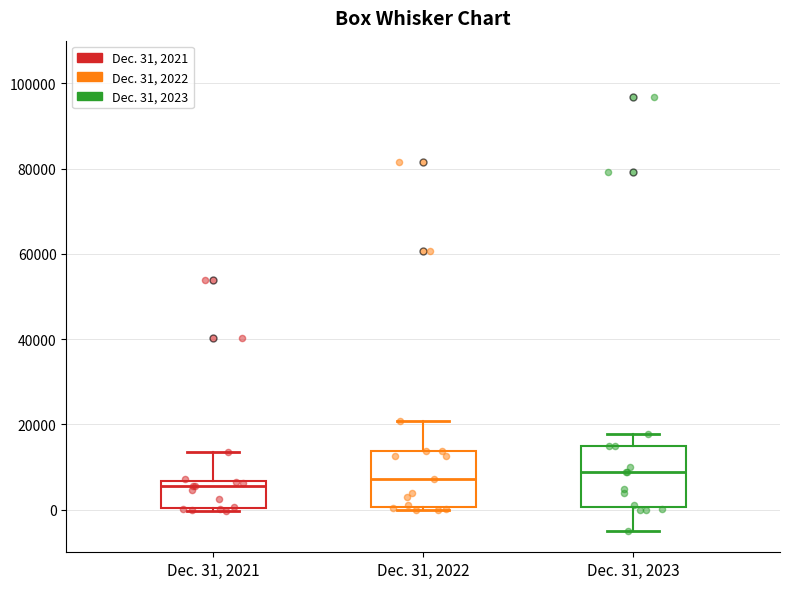

Where is the upper edge of the box for Dec. 31, 2023 on the y-axis? The values are not printed on the chart, so give them approximately, as read against the axis.

14000